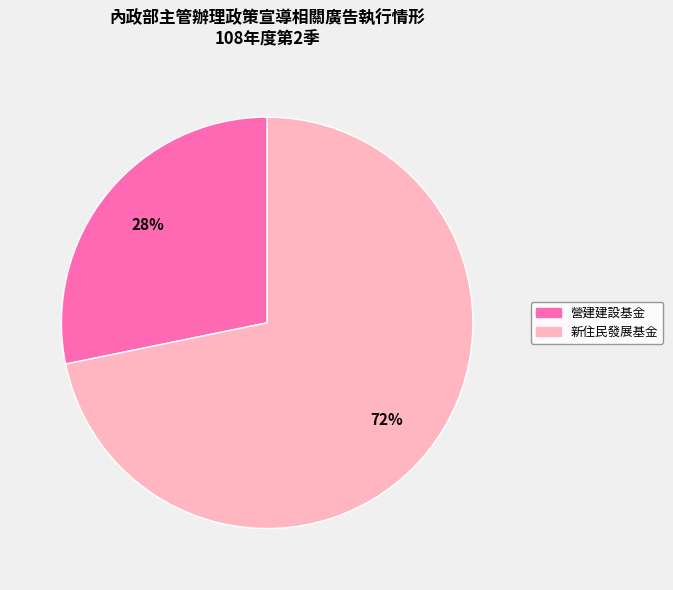

Does any single category account for the majority?

Yes